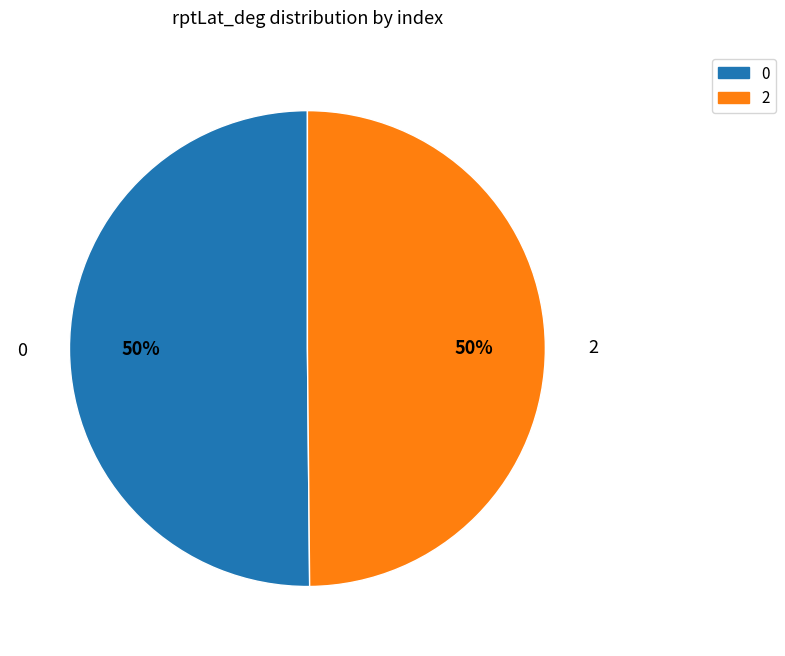

To the nearest percent, what percentage of the pie is 0?

50%